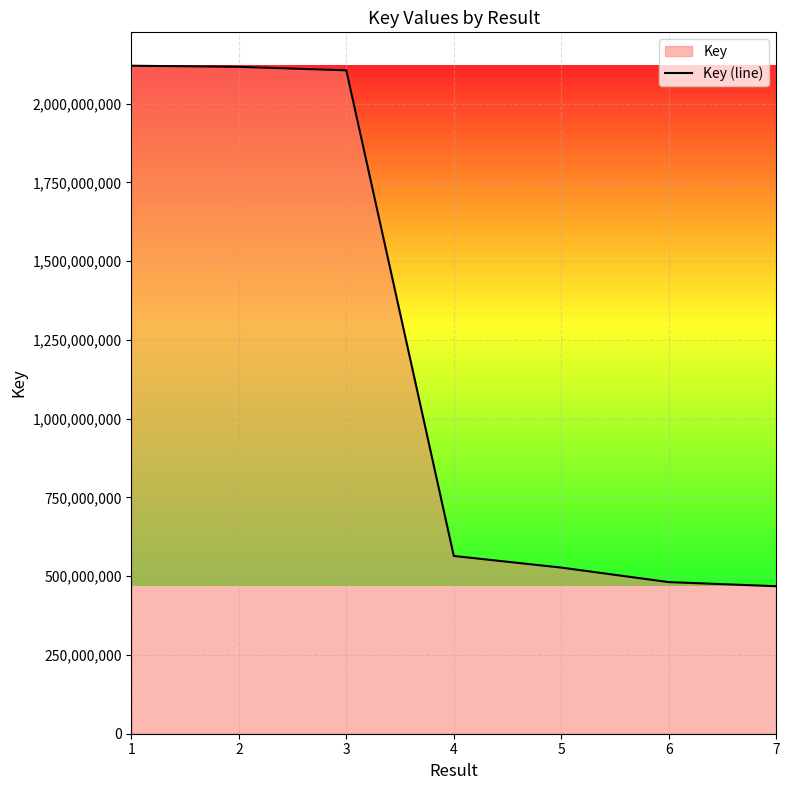

What is the difference between the maximum and second lowest values?

1639124227